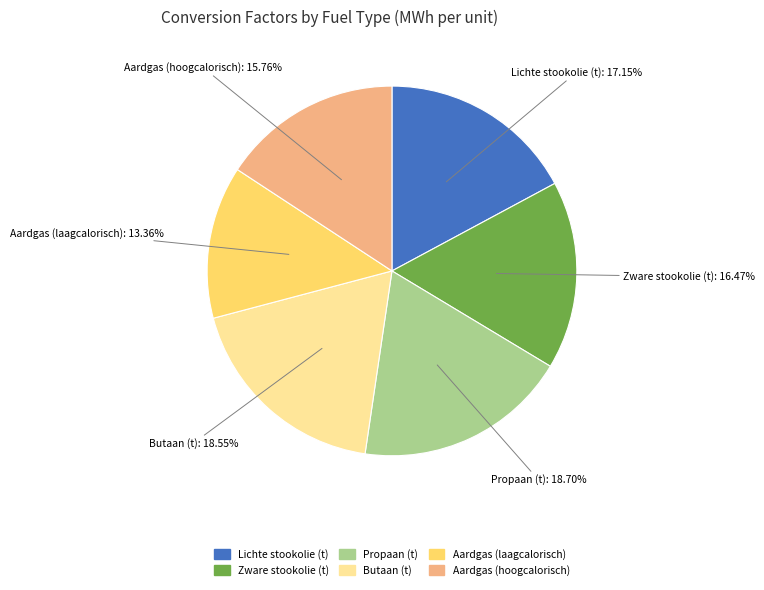

The Aardgas (hoogcalorisch) slice represents 1% of the pie. True or false?

False